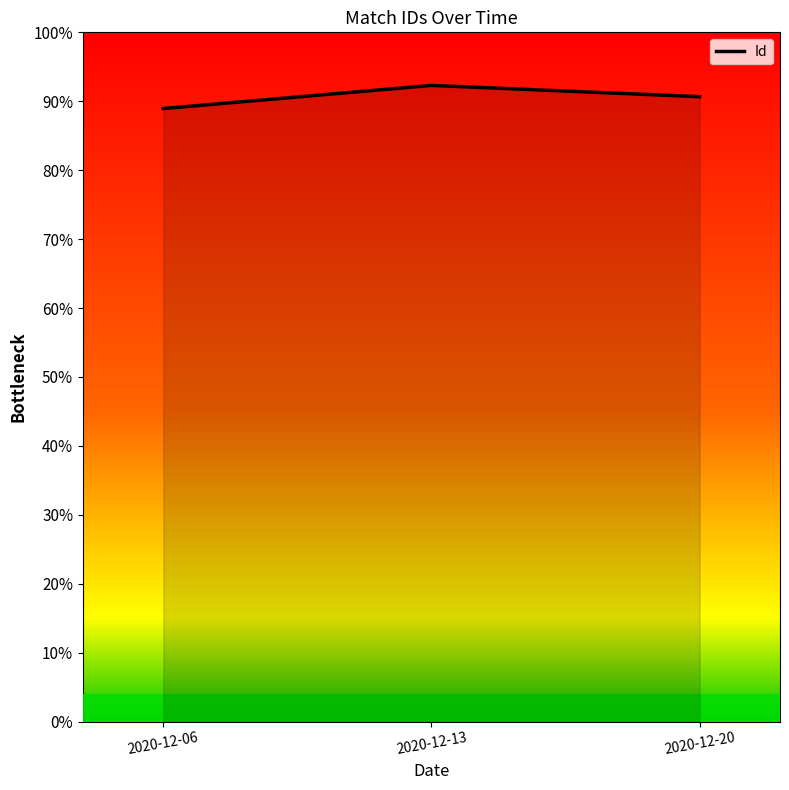

At which category does the chart reach its minimum across all series?

2020-12-06